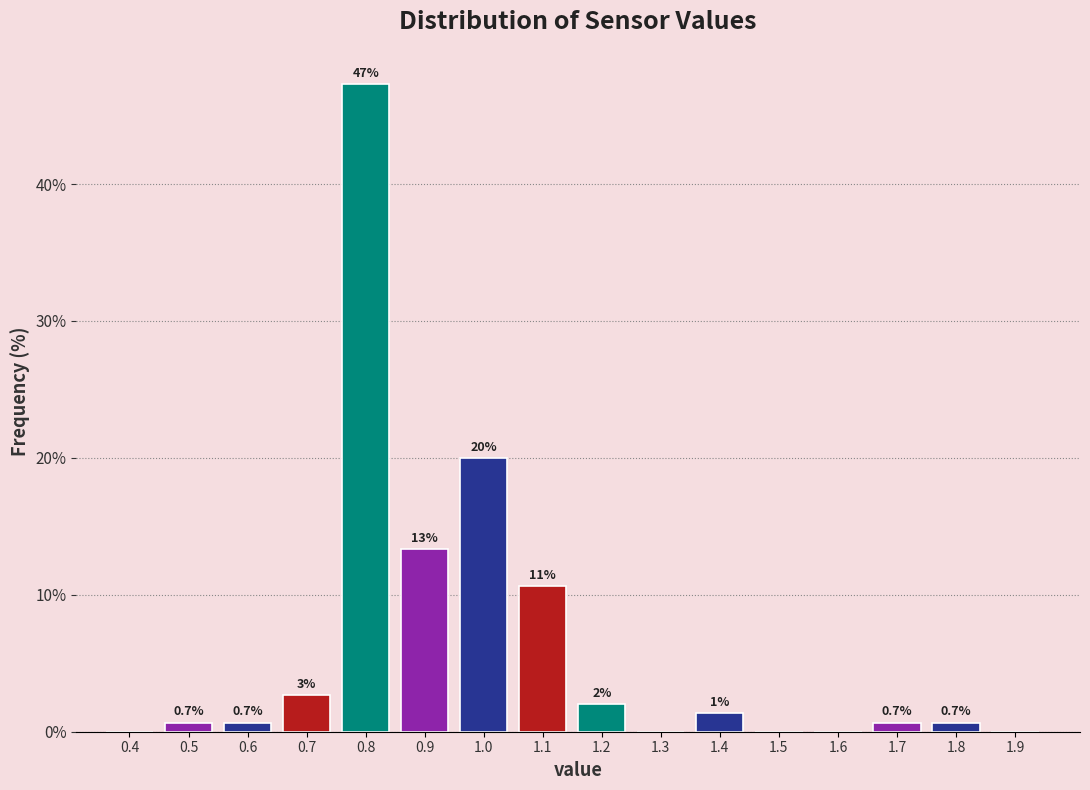

What is the approximate value at 0.9?

13.3